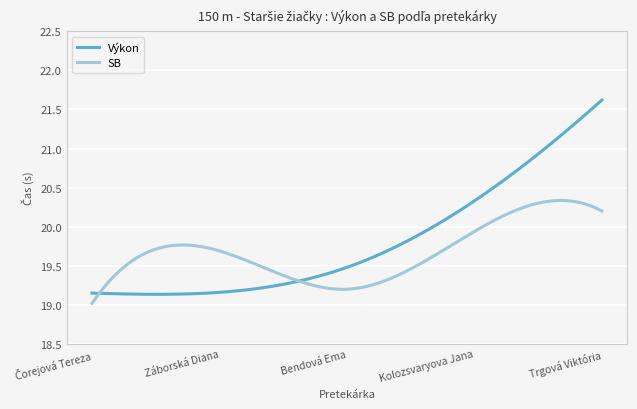

What are all the series names shown in the legend?

Výkon, SB